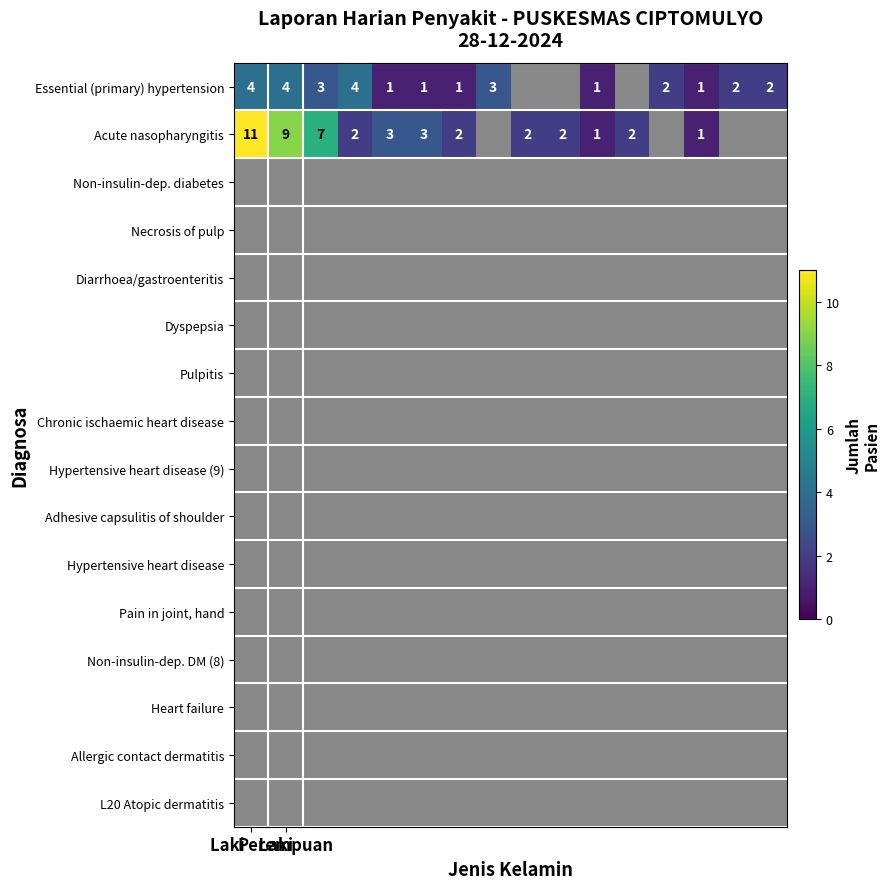

Where does the Essential (primary) hypertension series first go above 2?

Laki - Laki